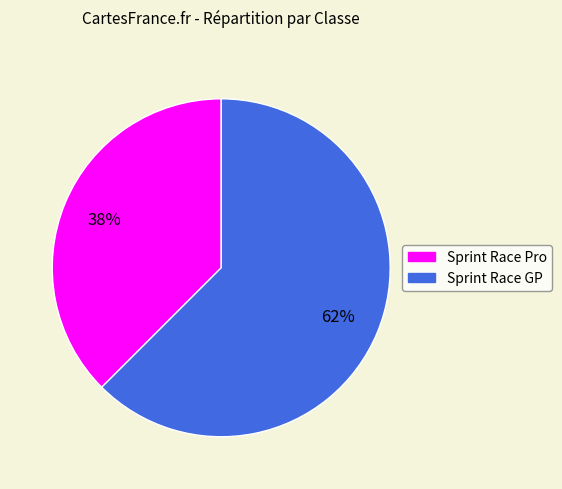

Is the sum of Sprint Race Pro and Sprint Race GP greater than half?

Yes